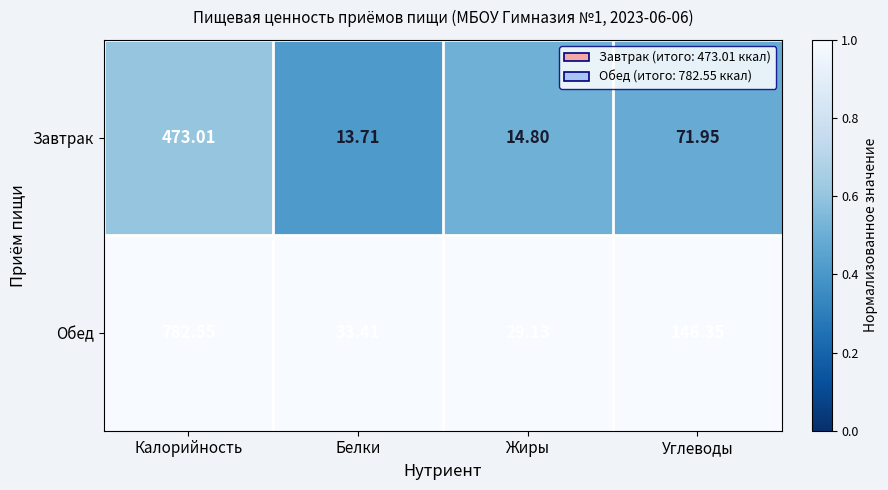

Which category has the highest value in the Обед series?

Калорийность